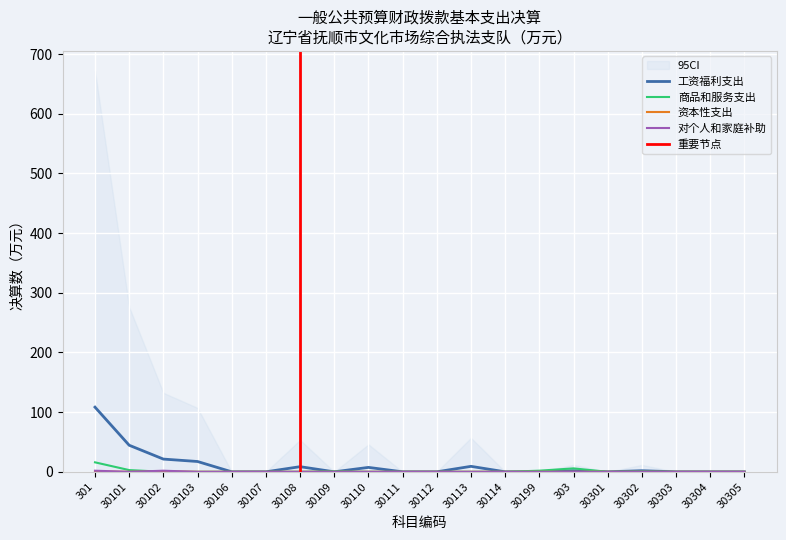

The 商品和服务支出 series shows 2.9 at 30101. True or false?

True